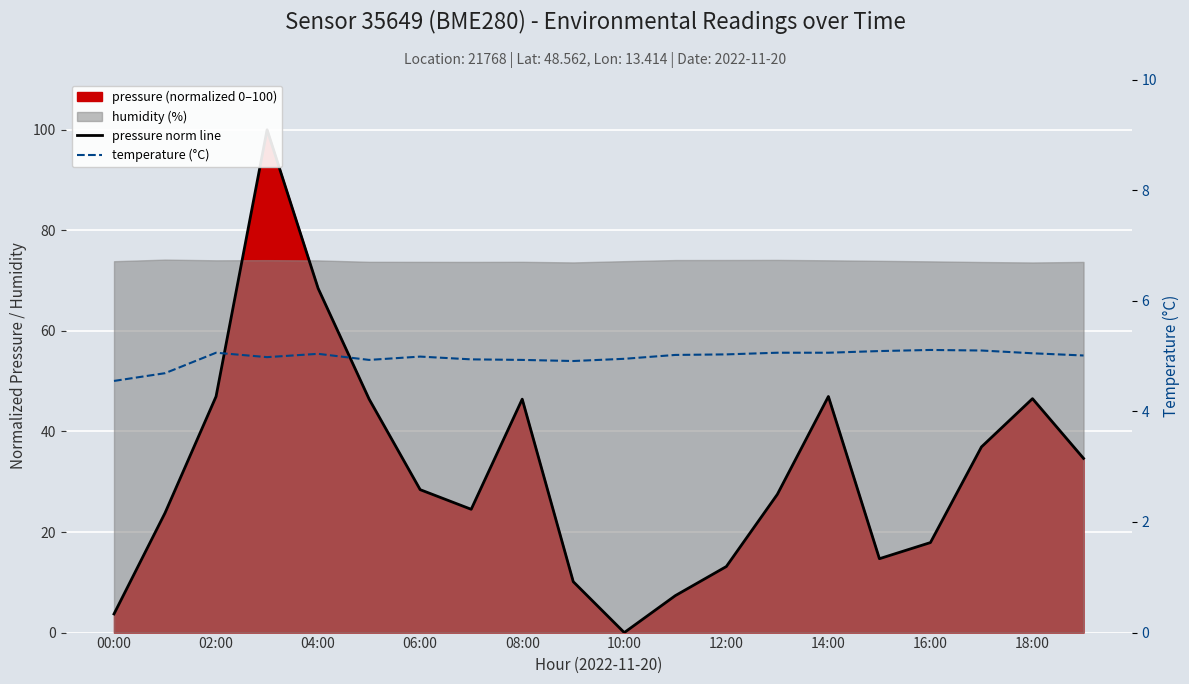

After their last crossing, which series has the higher values: pressure norm line or temperature (°C)?

pressure norm line